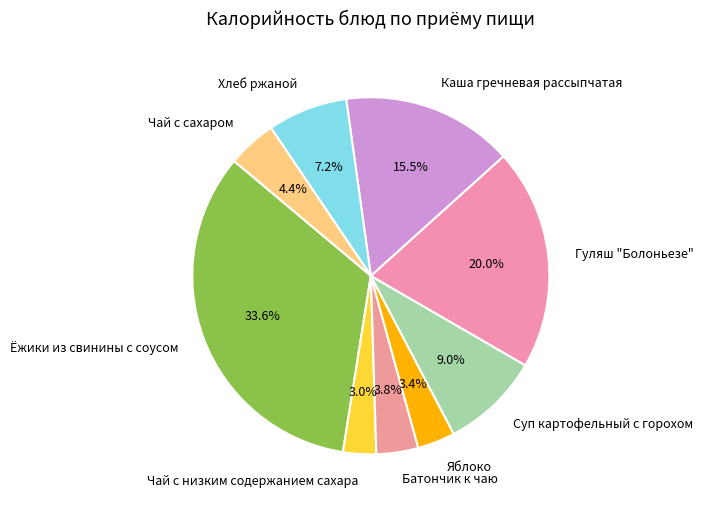

Is there any slice that represents more than half of the pie?

No